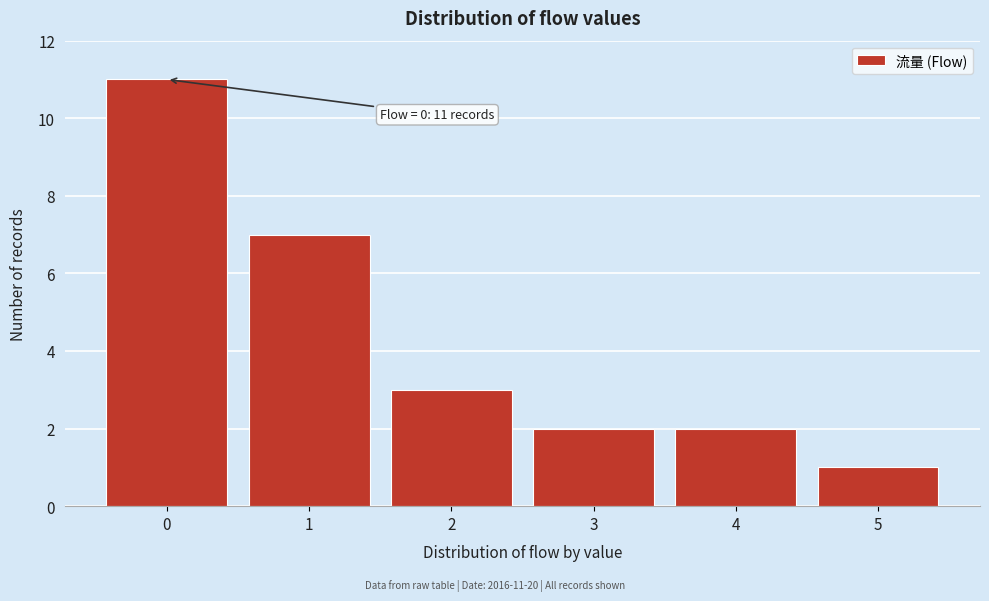

Which range on the x-axis has the tallest bar?

-0.5 to 0.5